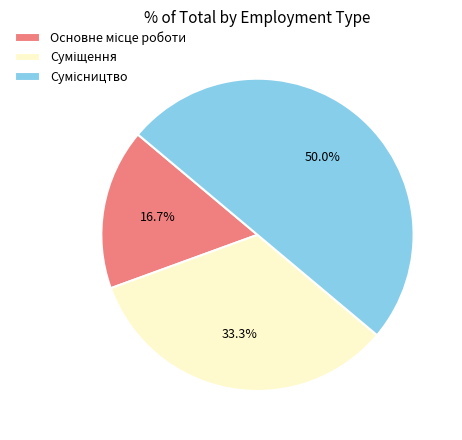

To the nearest percent, what portion does Сумісництво represent?

50%